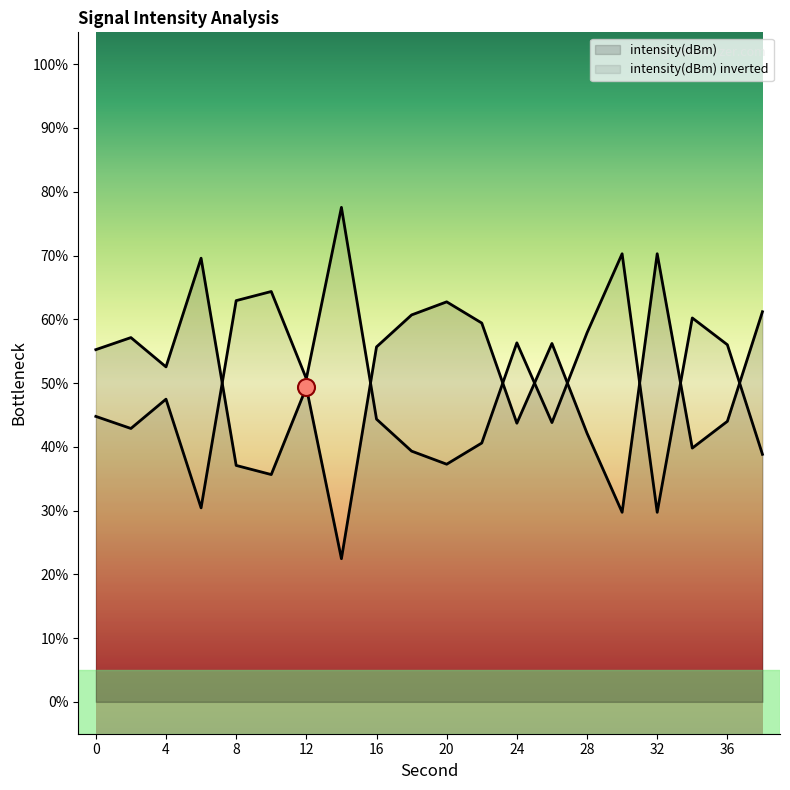

Approximately how many times larger is the value at 0 compared to 26?

1.0